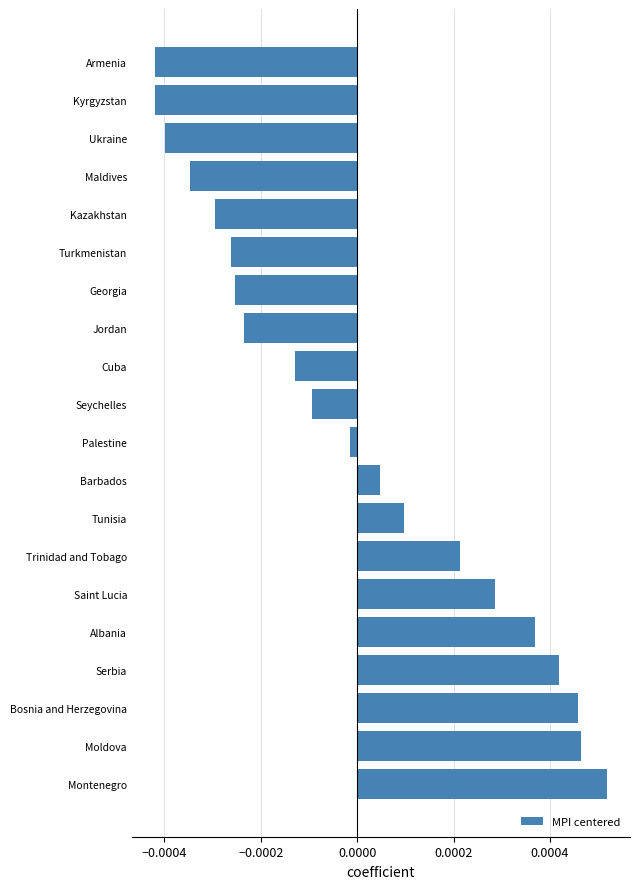

At which label is the value closest to 0?

Palestine